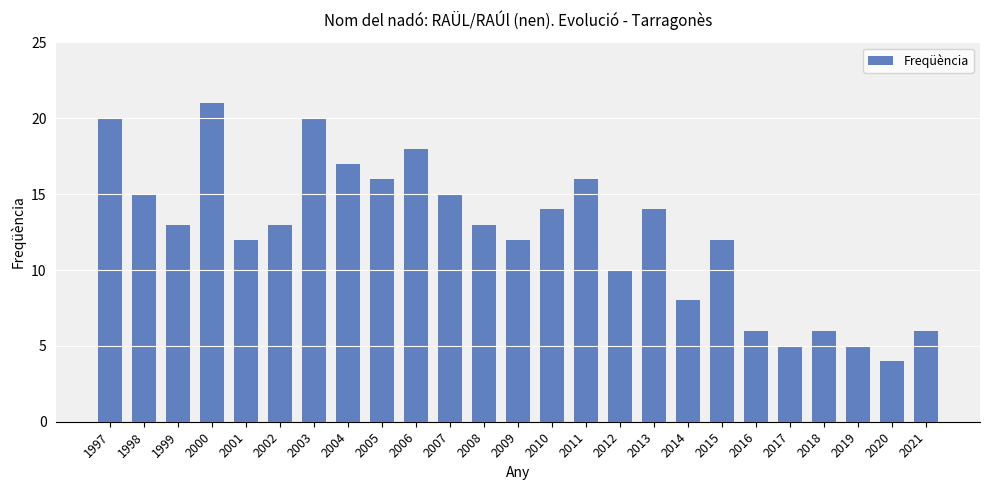

What is the value of the 7th bar from the left?

20